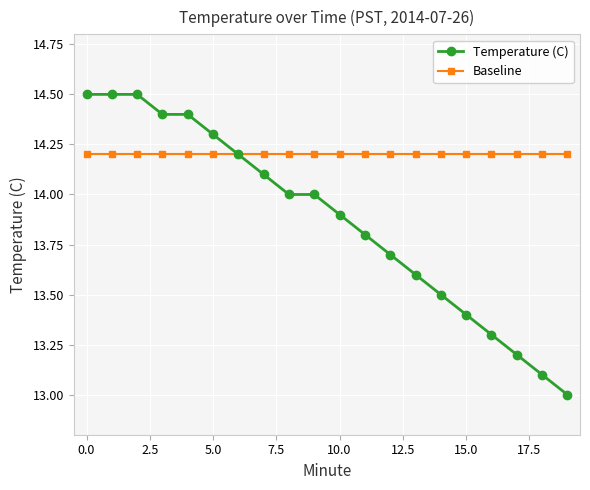

Which series has the widest spread of values?

Temperature (C)